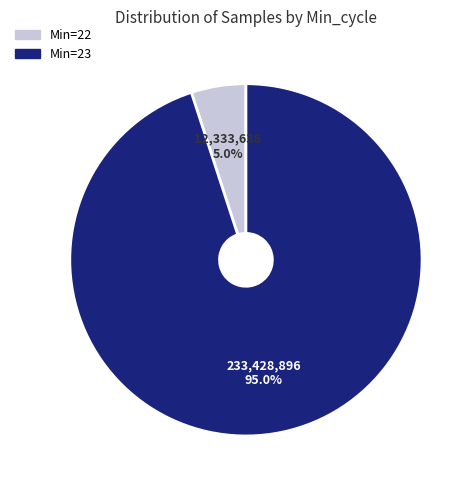

Does any single category account for the majority?

Yes